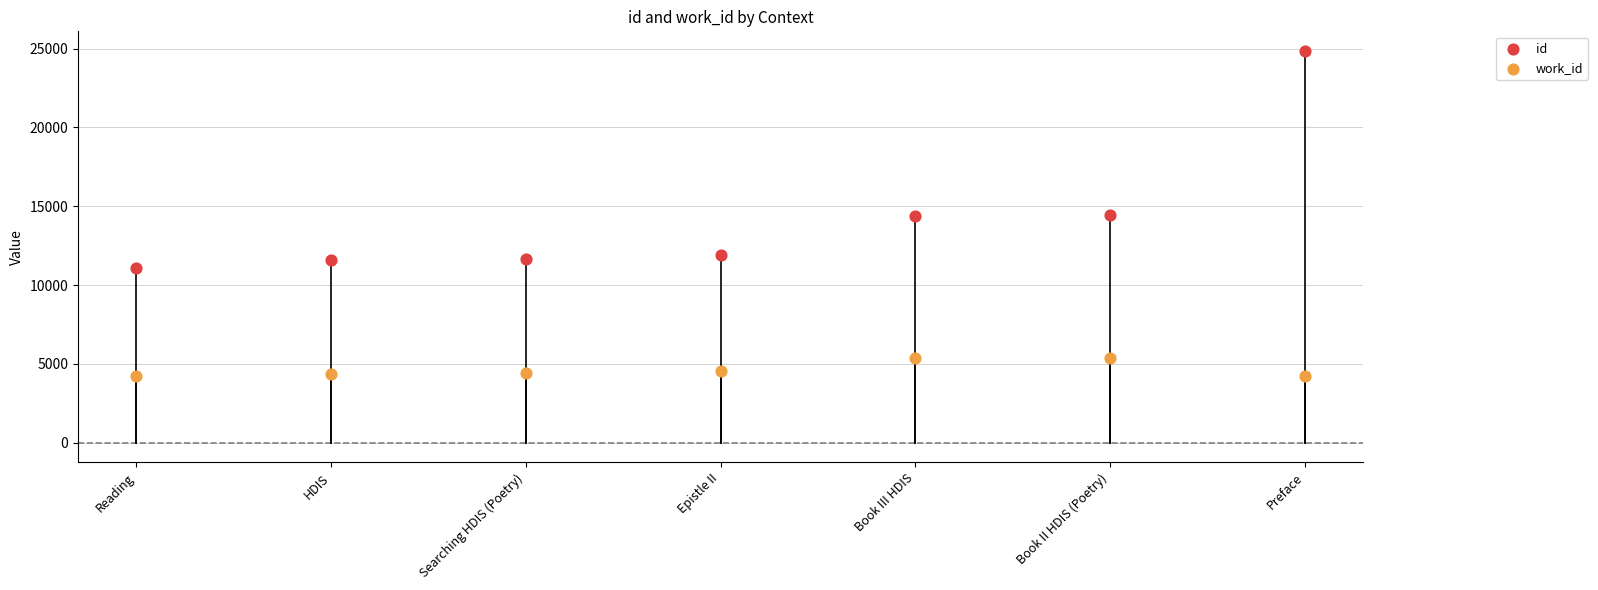

Which series contains the highest Y value?

id